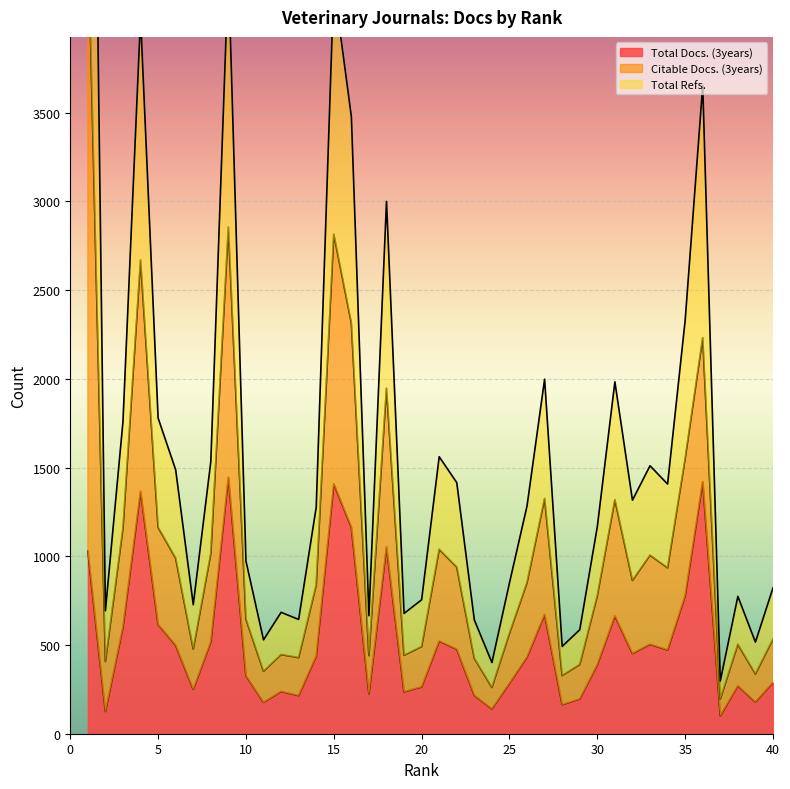

True or false: Total Refs. and Total Docs. (3years) cross at least once.

False